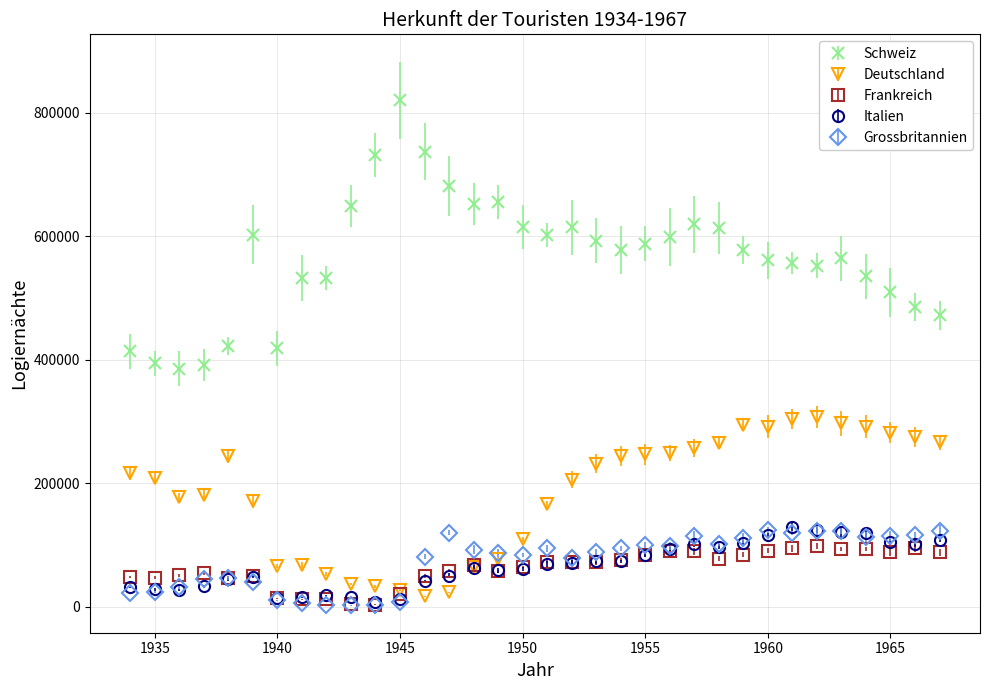

At how many categories does at least one series exceed 448841?

28